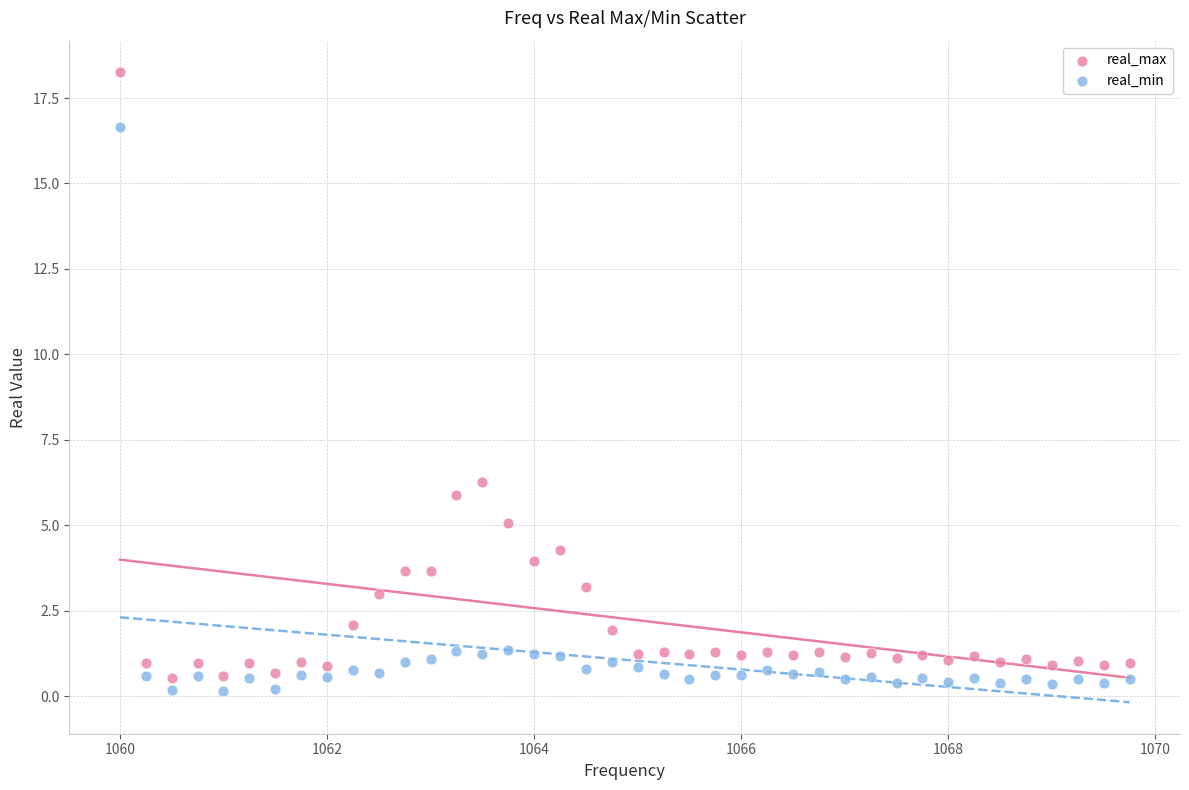

Which series has the largest Y range (max minus min)?

real_max